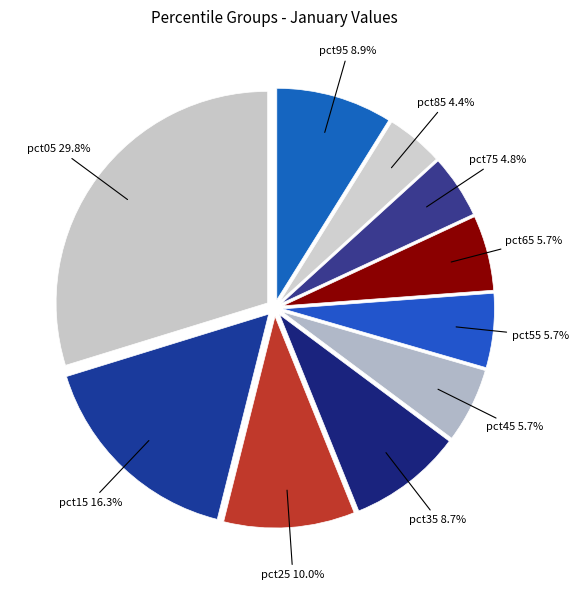

How many slices are in this pie chart?

10